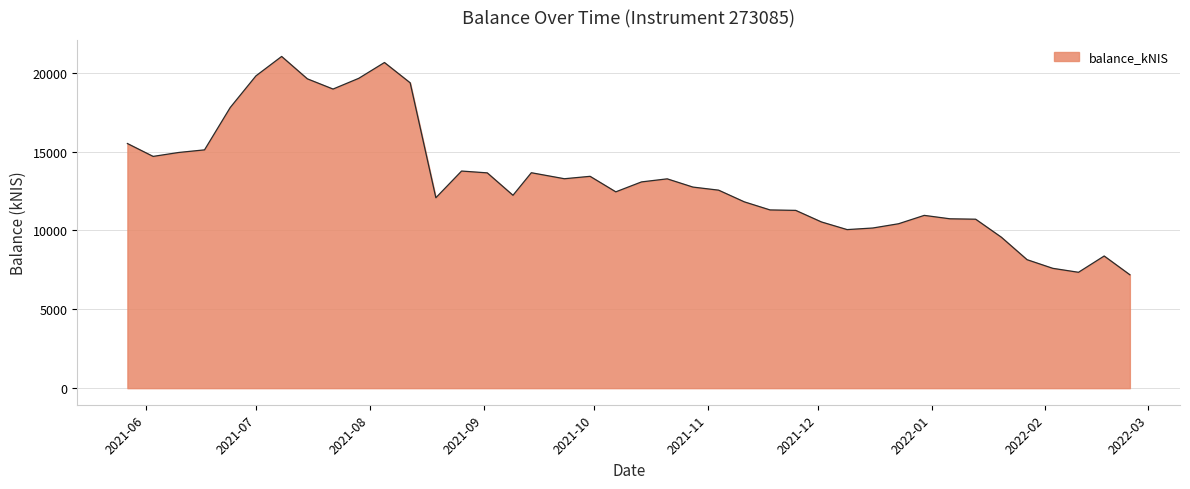

What is the greatest value displayed?

21036.4